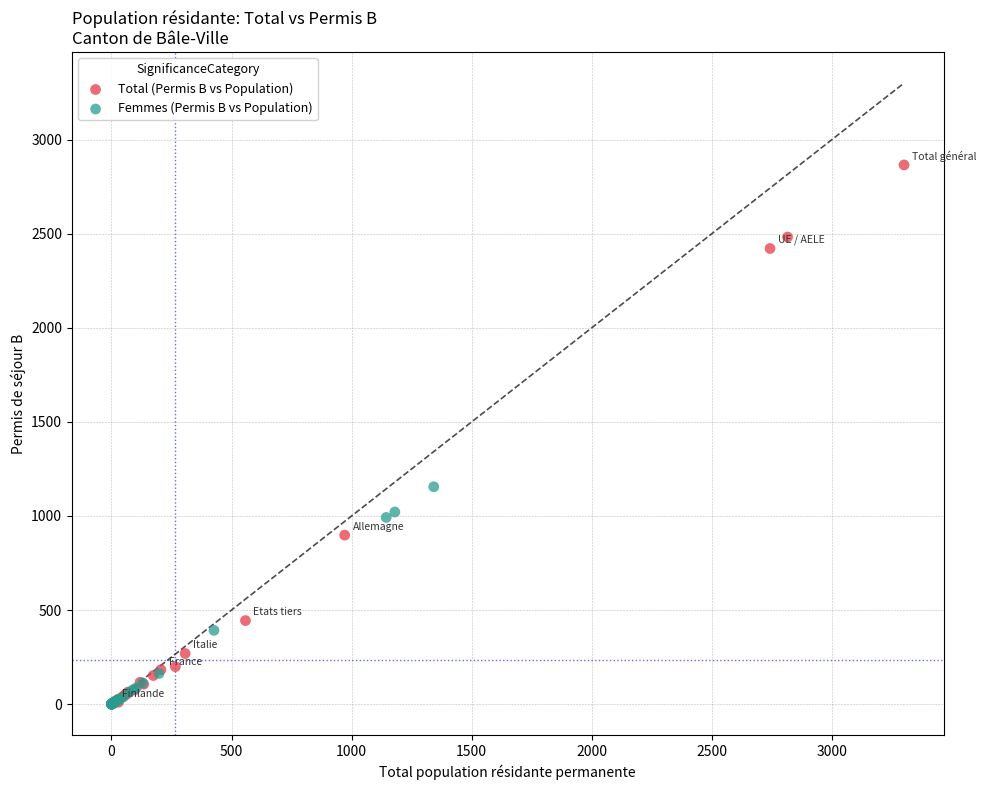

What are all the series names shown in the legend?

Total (Permis B vs Population), Femmes (Permis B vs Population)